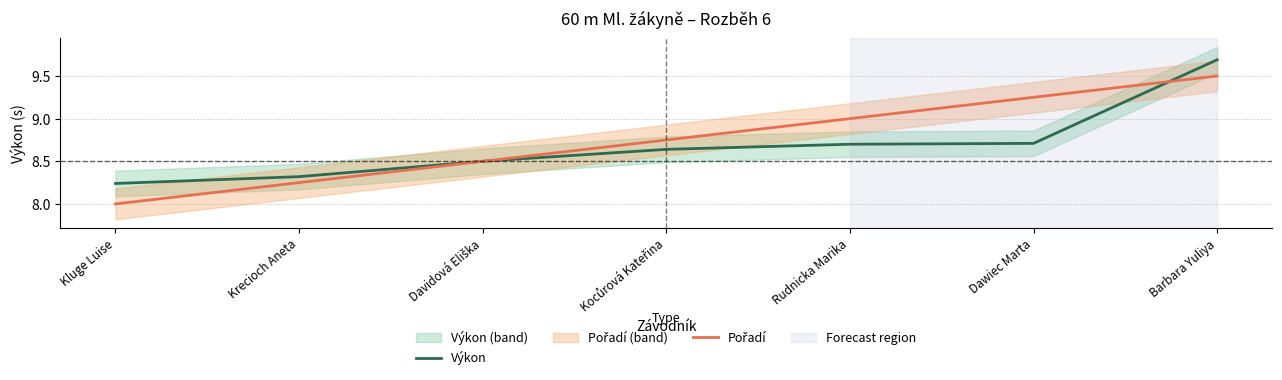

What are all the series names shown in the legend?

Výkon, Pořadí